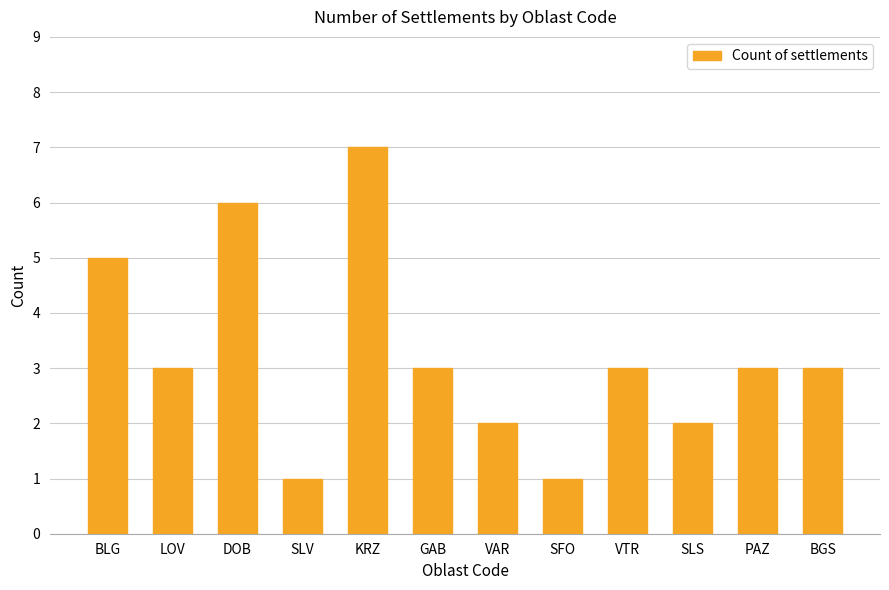

What is the value of the 12th bar from the left?

3